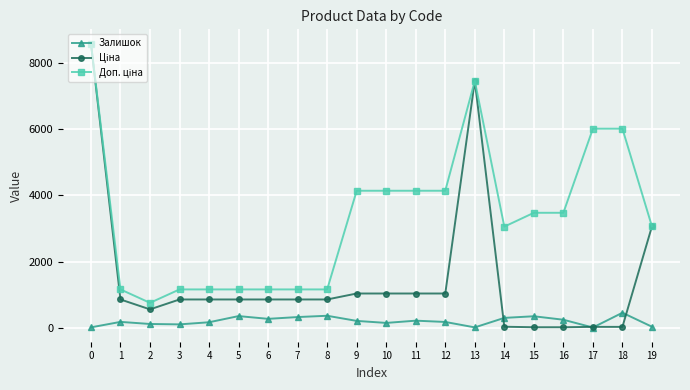

True or false: Доп. ціна and Залишок intersect in this chart.

False